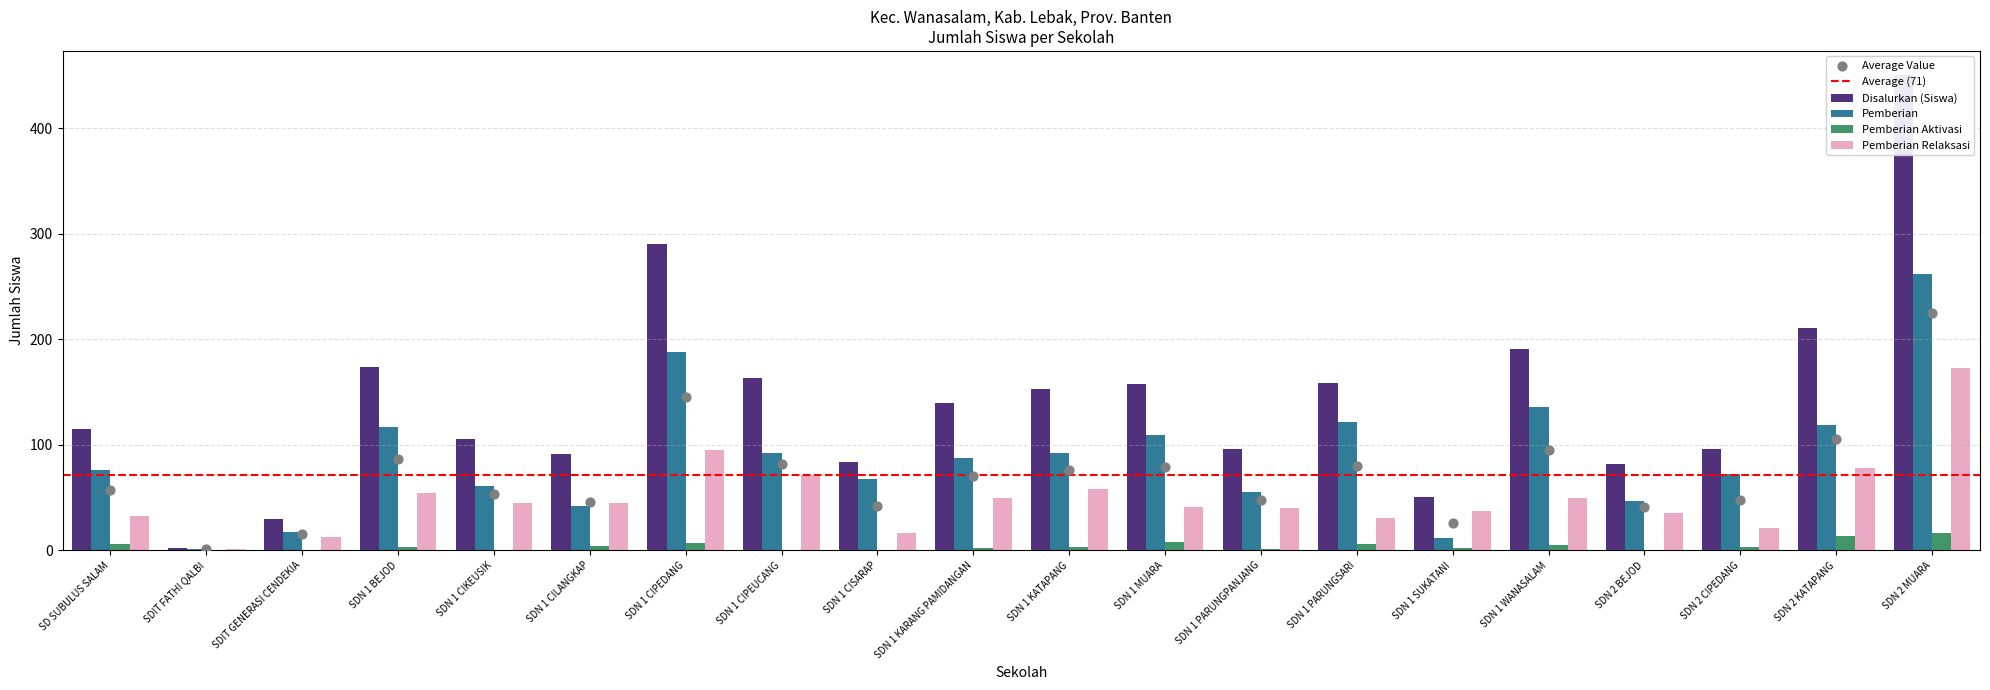

Which series contains the lowest Y value?

Pemberian Aktivasi